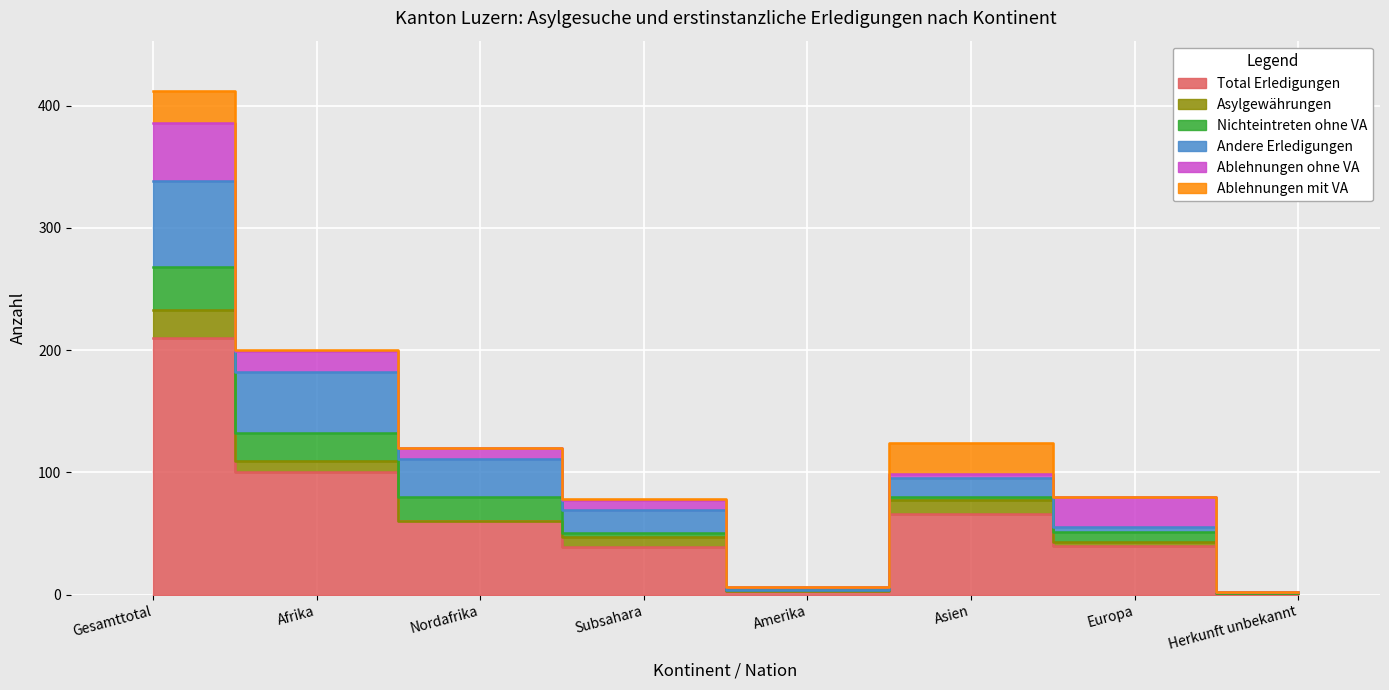

How many interior local valleys does the Asylgewährungen series have?

2